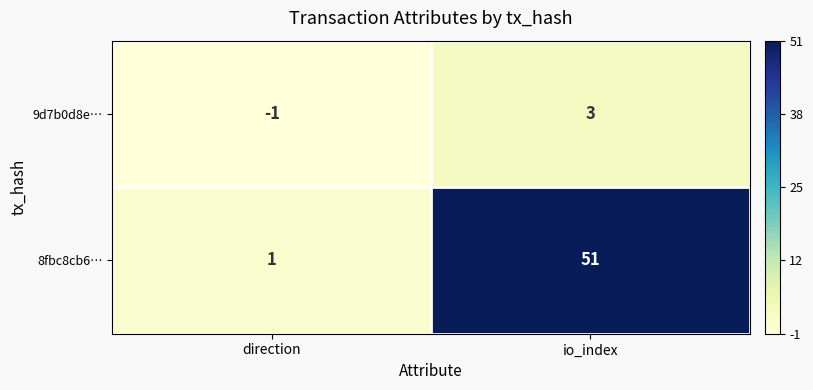

Rank the series at io_index from highest to lowest value.

8fbc8cb6…, 9d7b0d8e…